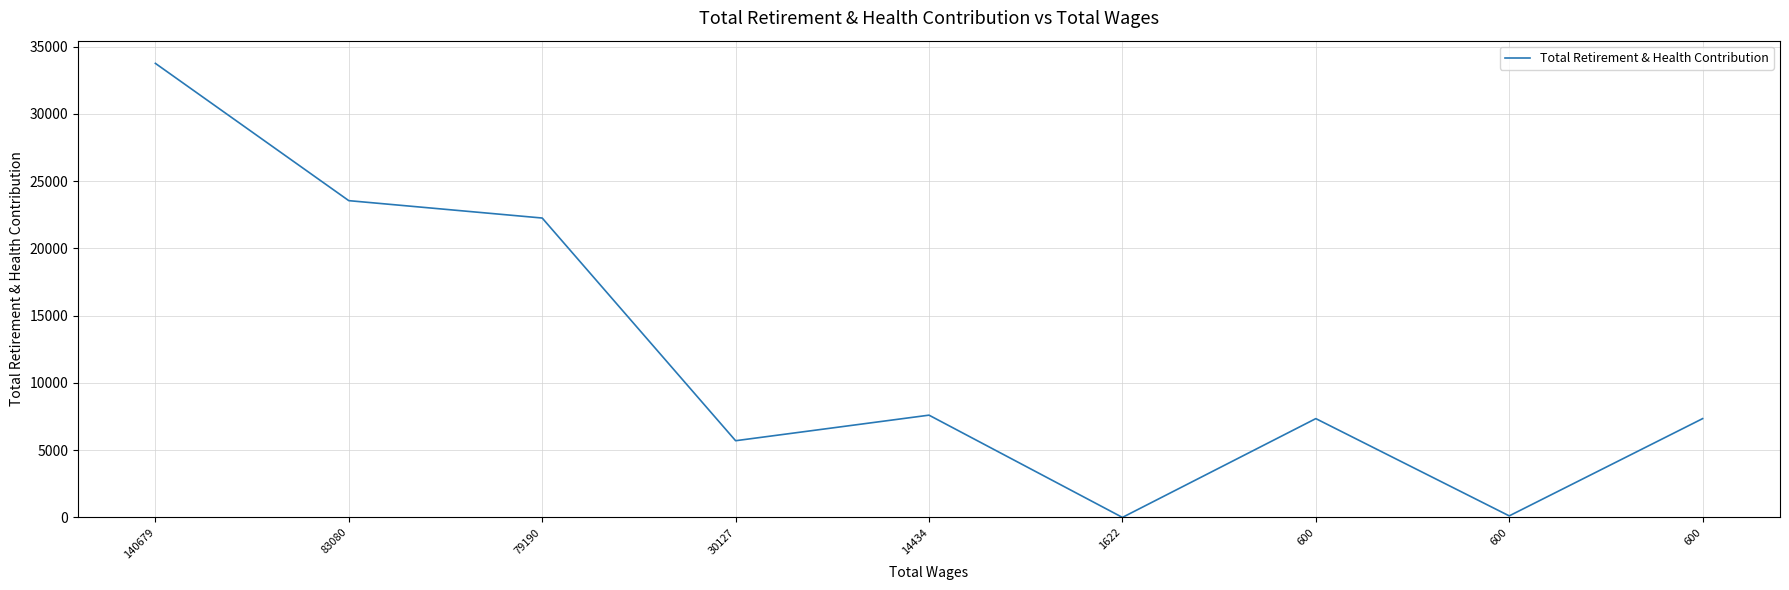

Rank the categories by value from lowest to highest.

1622, 600, 30127, 600, 600, 14434, 79190, 83080, 140679